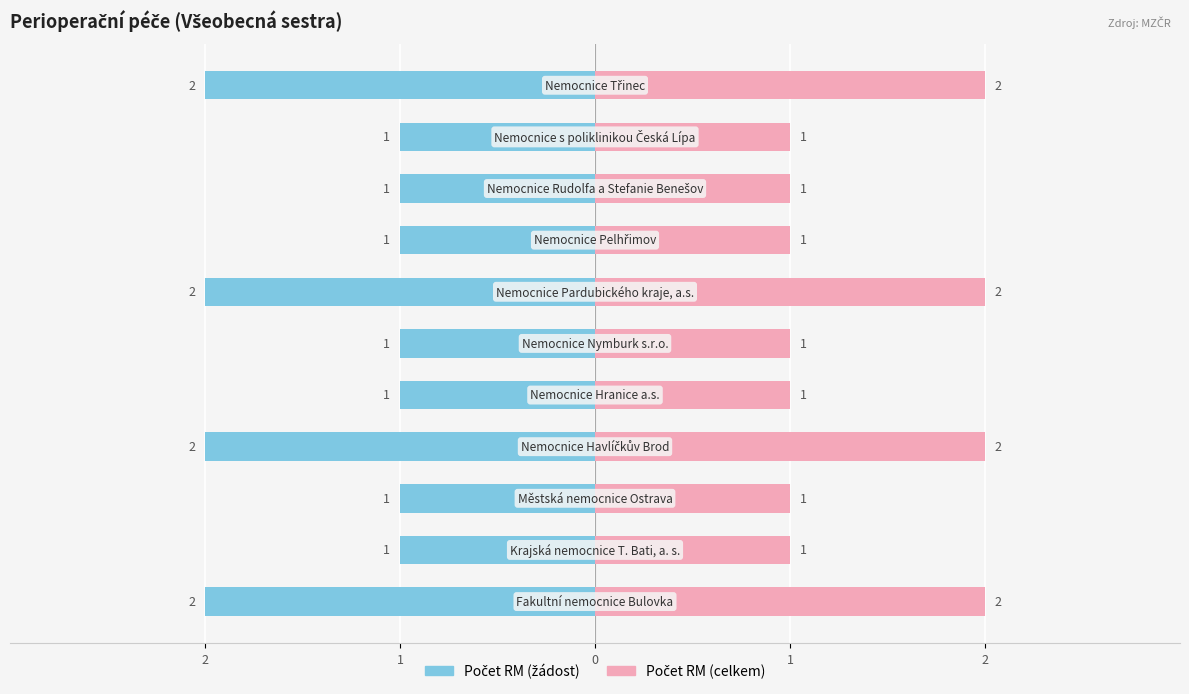

How many data points does each series have?

11